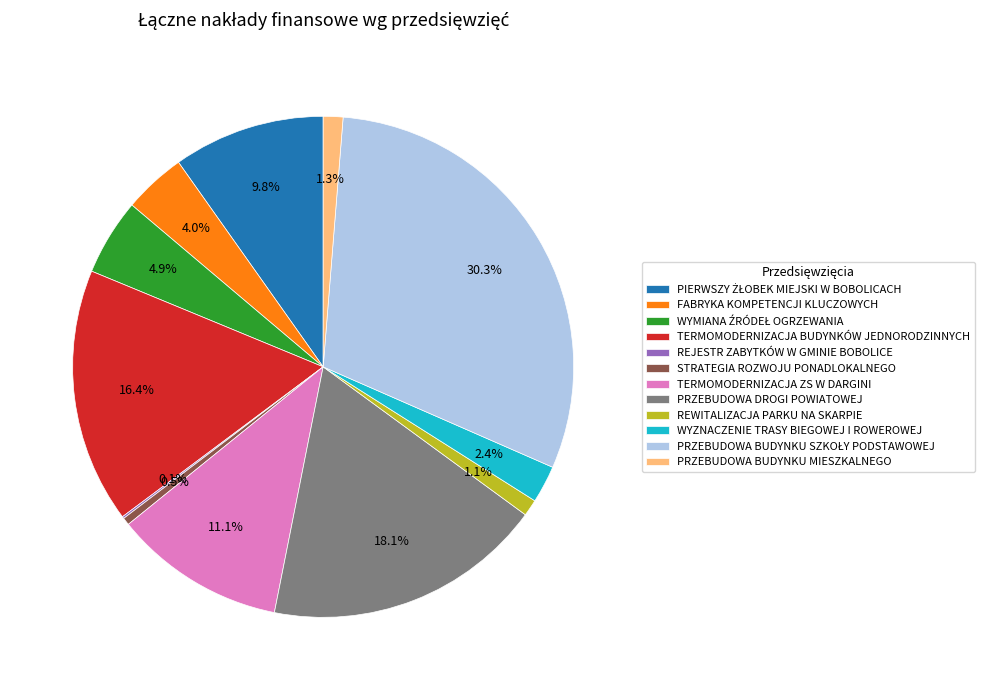

Between TERMOMODERNIZACJA ZS W DARGINI and TERMOMODERNIZACJA BUDYNKÓW JEDNORODZINNYCH, which is larger?

TERMOMODERNIZACJA BUDYNKÓW JEDNORODZINNYCH